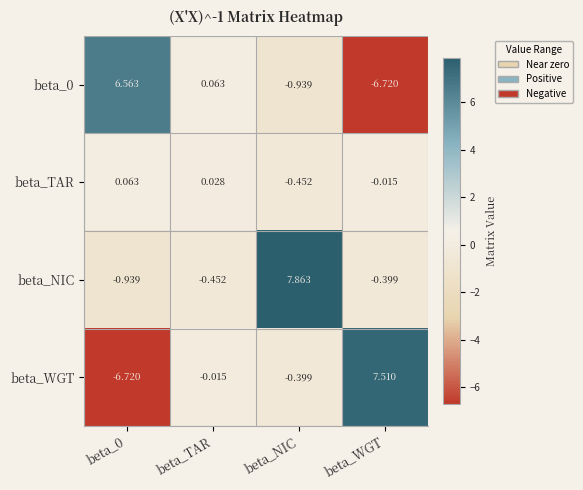

Which category has the lowest value in the beta_0 series?

beta_WGT